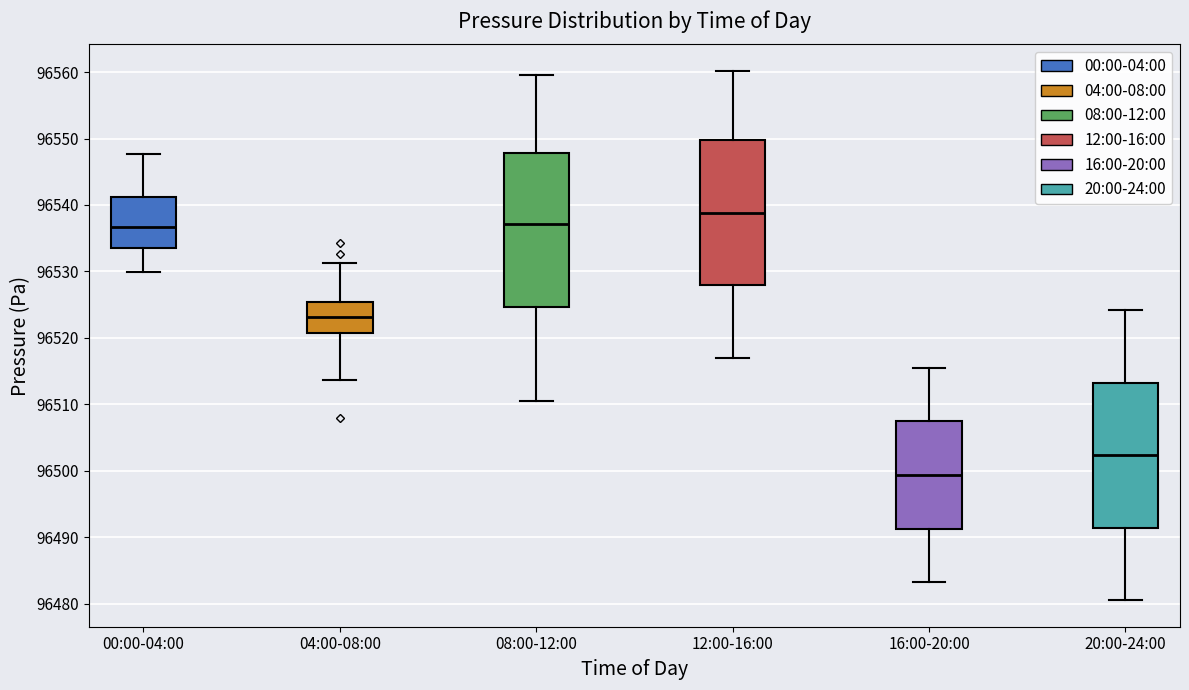

Where does the upper whisker of the box for 08:00-12:00 end on the y-axis? The values are not printed on the chart, so give them approximately, as read against the axis.

96560